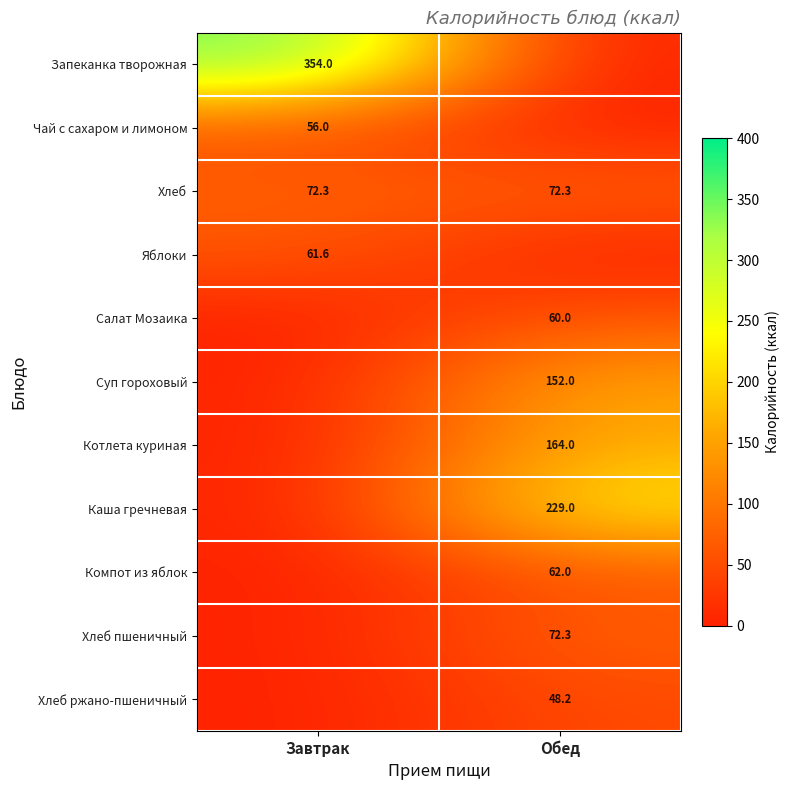

Is it true that Хлеб ржано-пшеничный equals 48.2 at Обед?

True